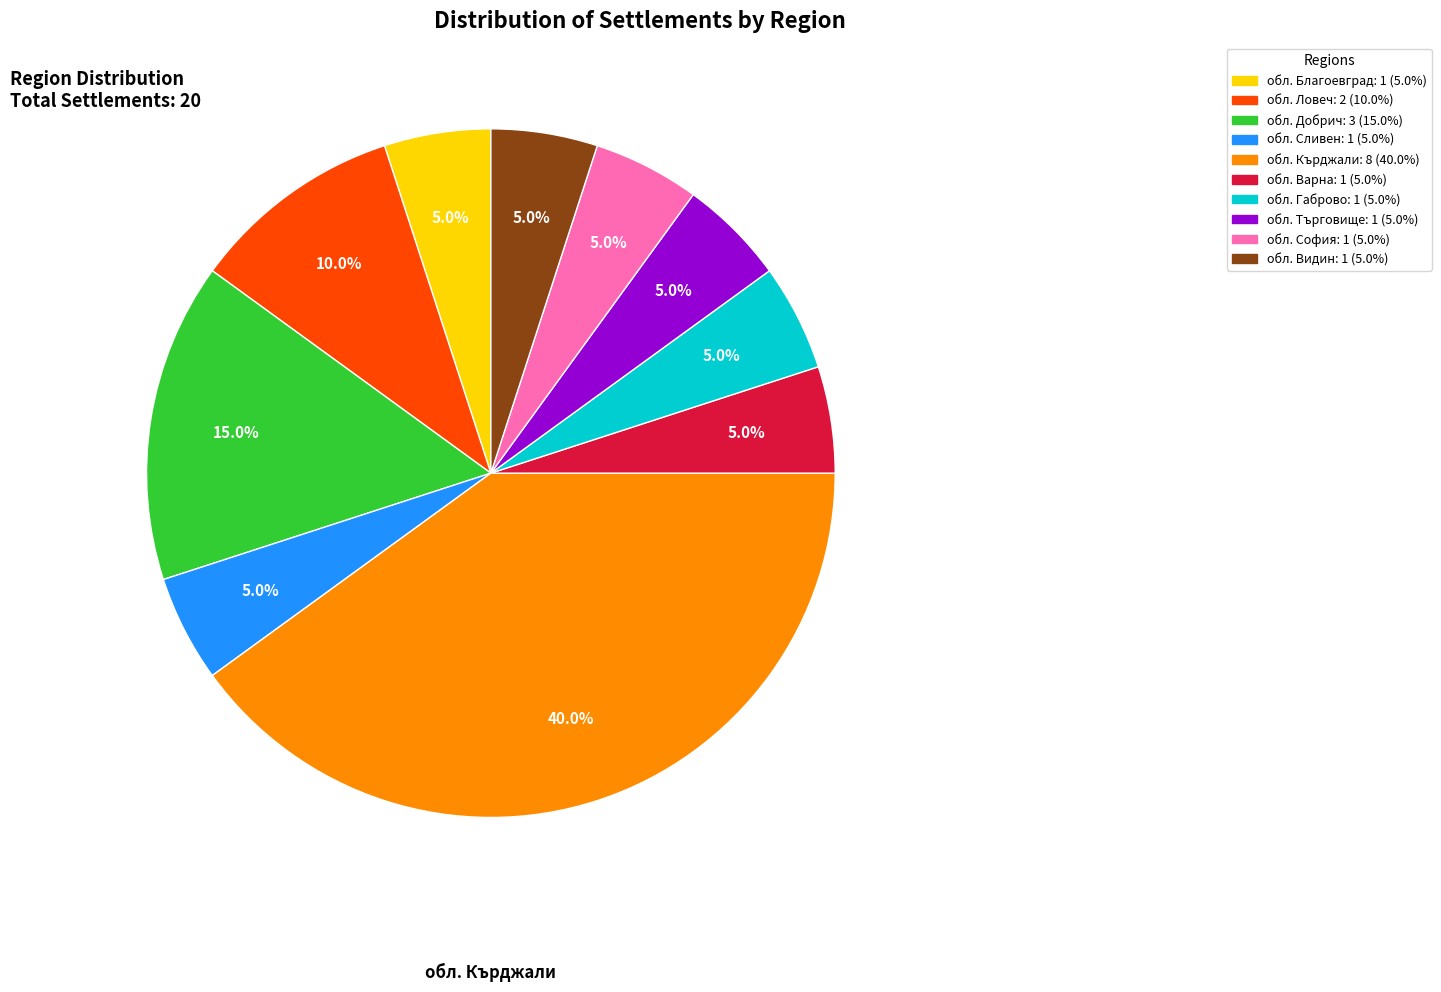

Combined, what portion of the pie is обл. Кърджали and обл. Ловеч?

50.0%